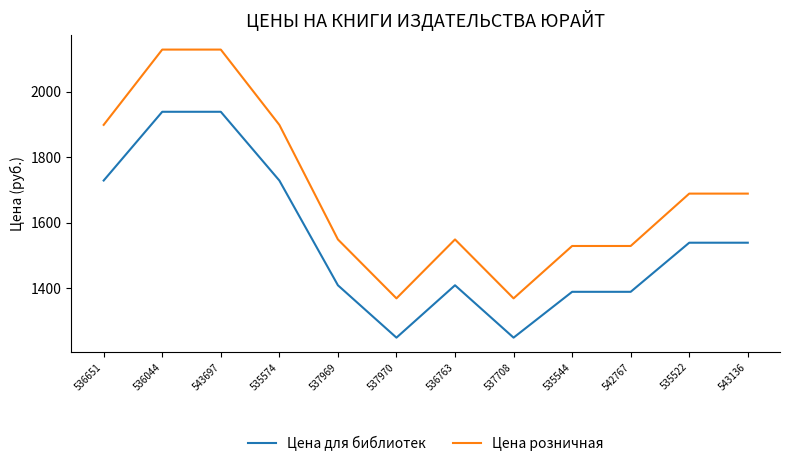

Which series has the largest total across all categories?

Цена розничная